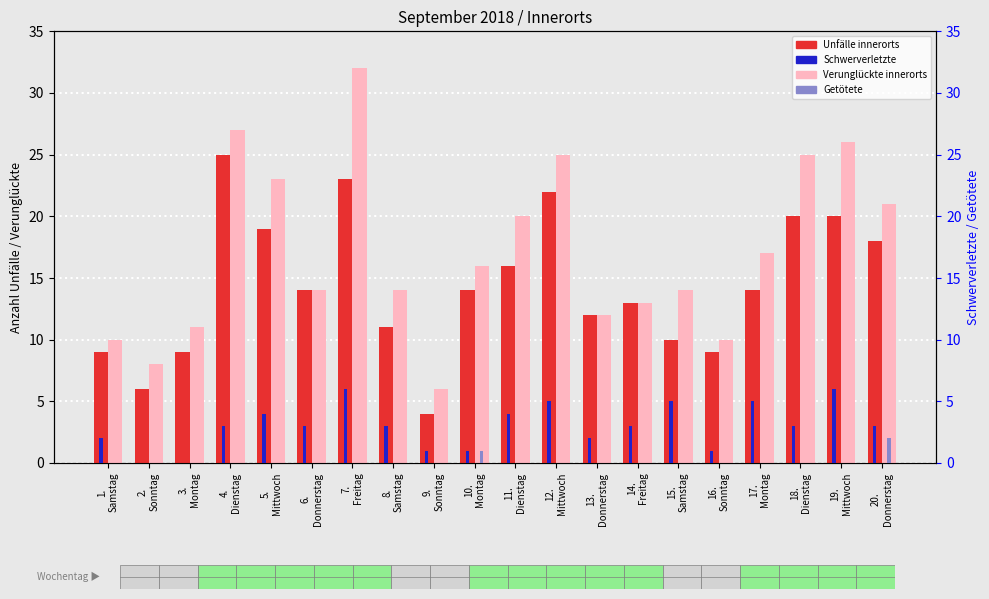

What position from the left is 10.
Montag?

10